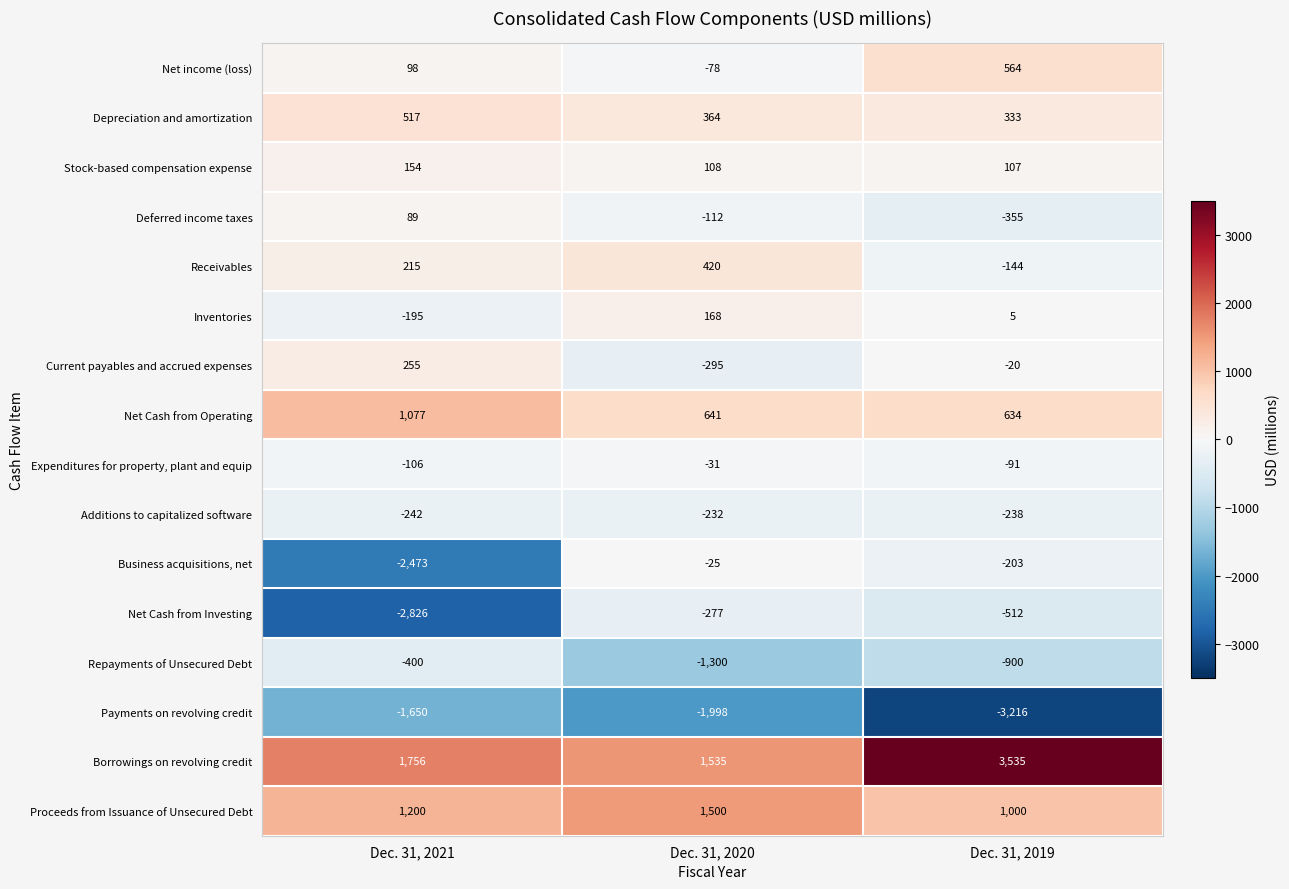

At how many categories does at least one series exceed 369?

3